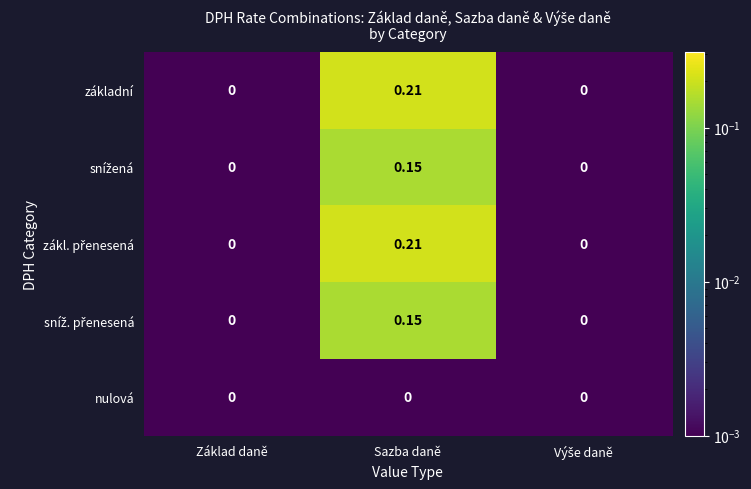

At which category is the sum across all series the highest?

Sazba daně